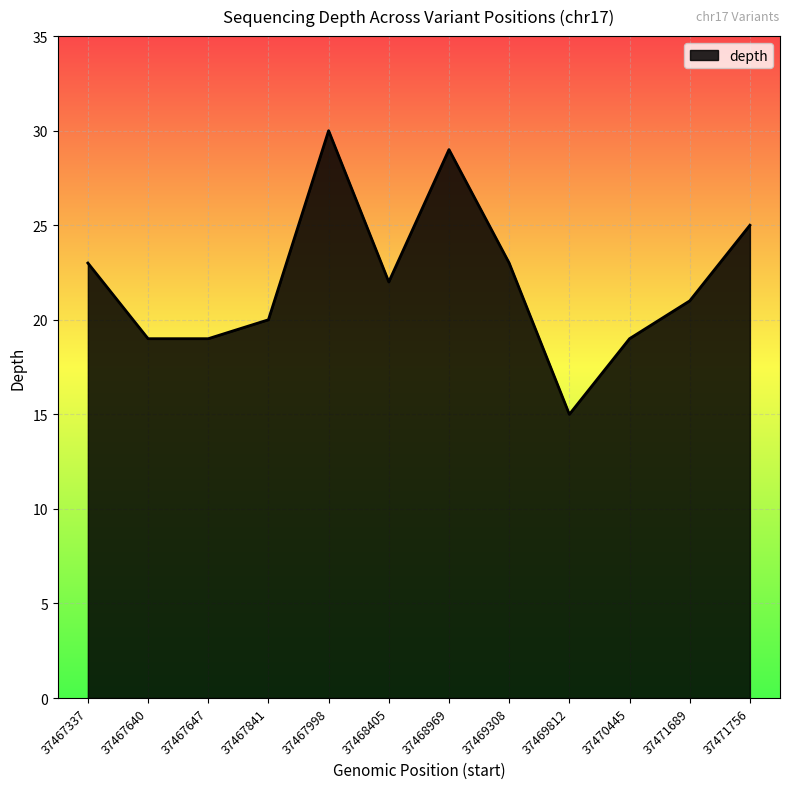

Count the number of categories in the chart.

12